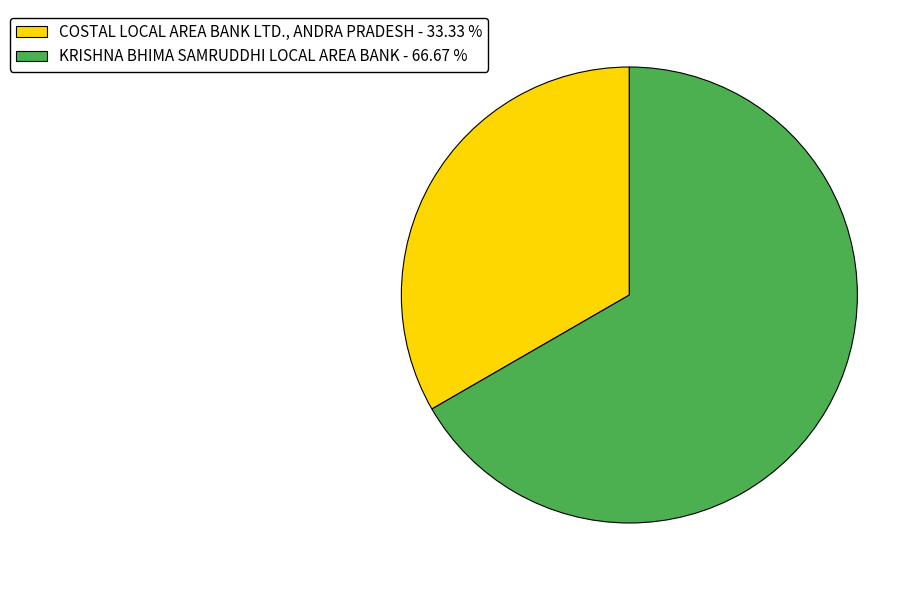

Do COSTAL LOCAL AREA BANK LTD., ANDRA PRADESH - 33.33 % and KRISHNA BHIMA SAMRUDDHI LOCAL AREA BANK - 66.67 % together represent more than half of the pie?

Yes